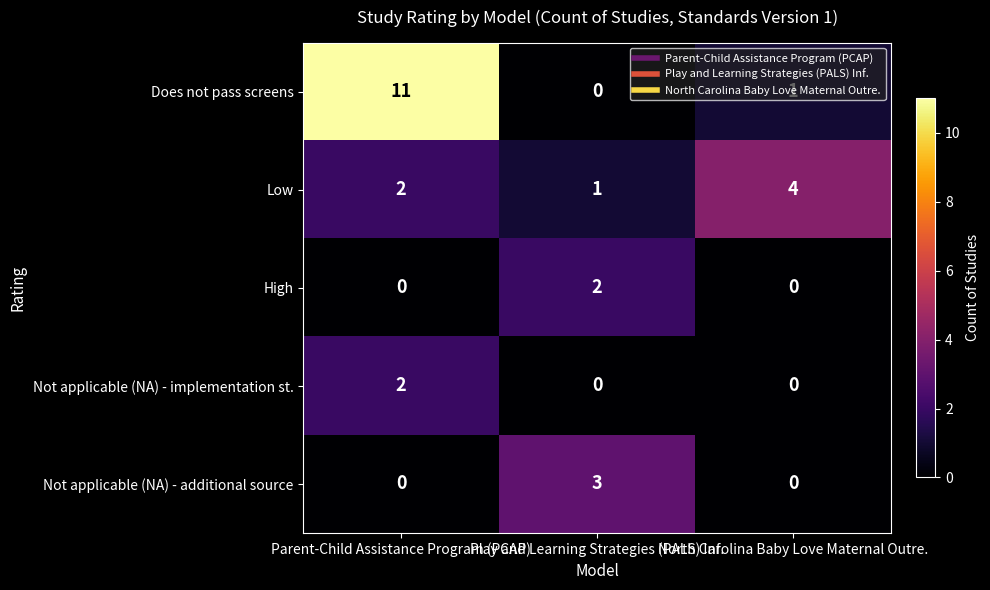

Which series has the largest total across all categories?

Does not pass screens